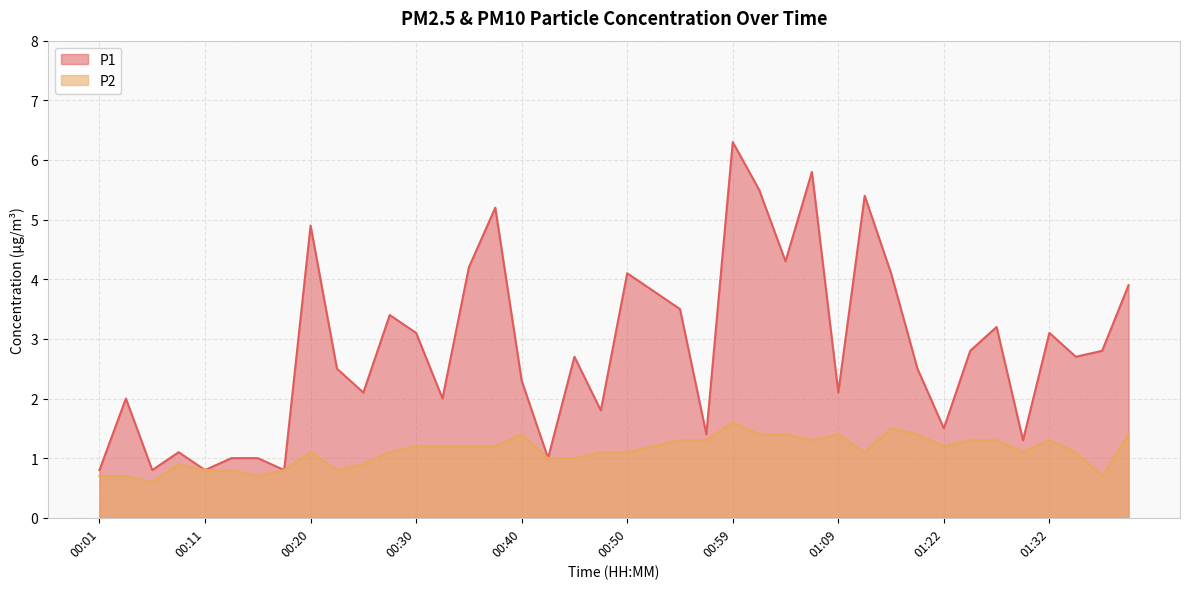

What position from the left is 00:01?

1